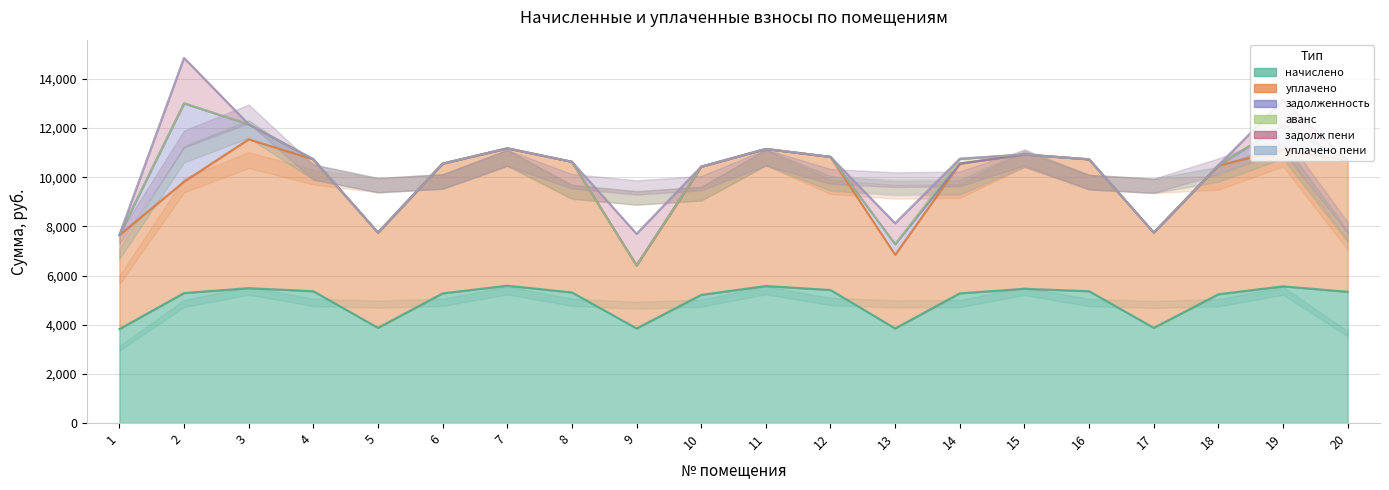

The уплачено пени series shows -3.1 at 11. True or false?

False